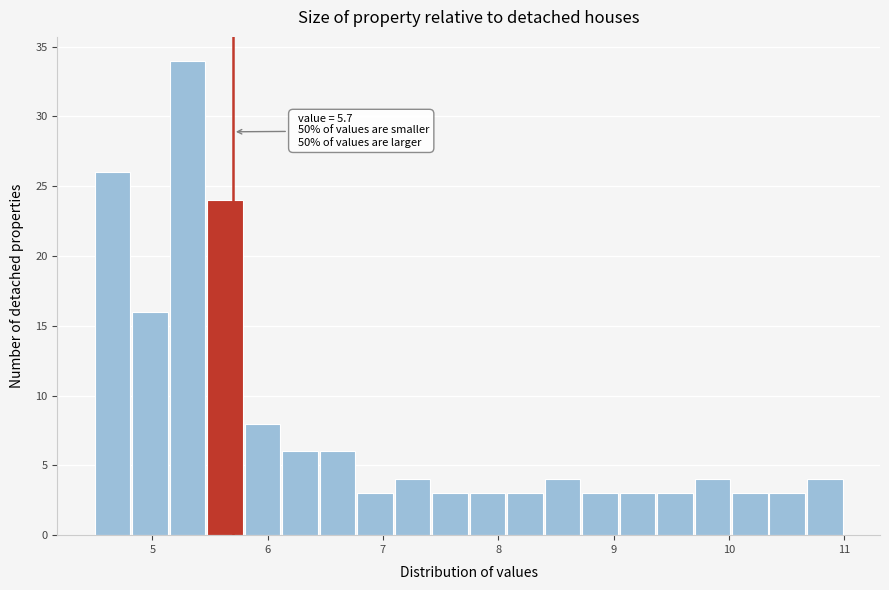

Around what value on the x-axis is the tallest bar? Give the approximate position of its centre, as read against the axis.

5.3